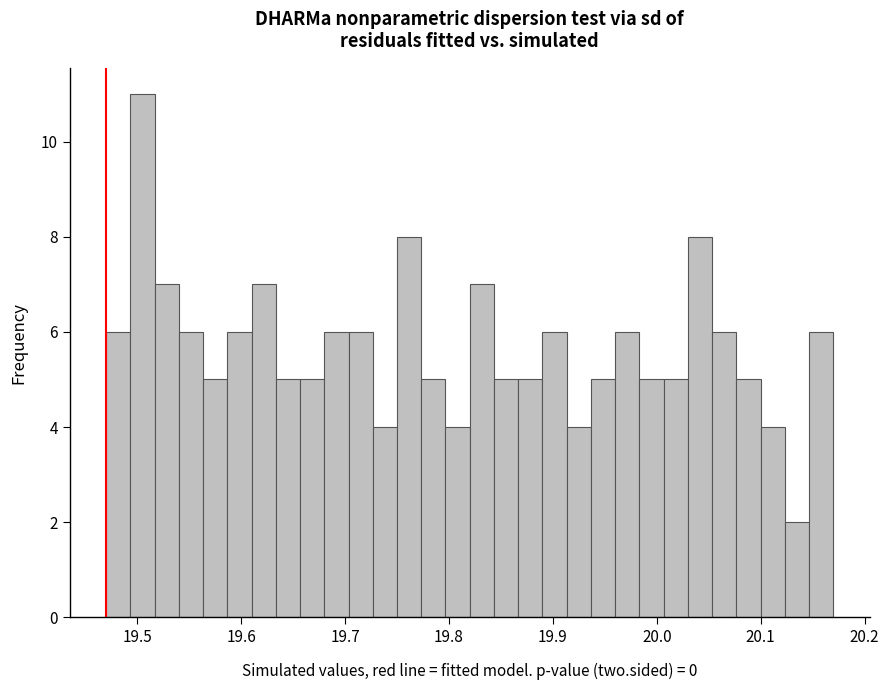

Around what value on the x-axis is the tallest bar? Give the approximate position of its centre, as read against the axis.

19.51